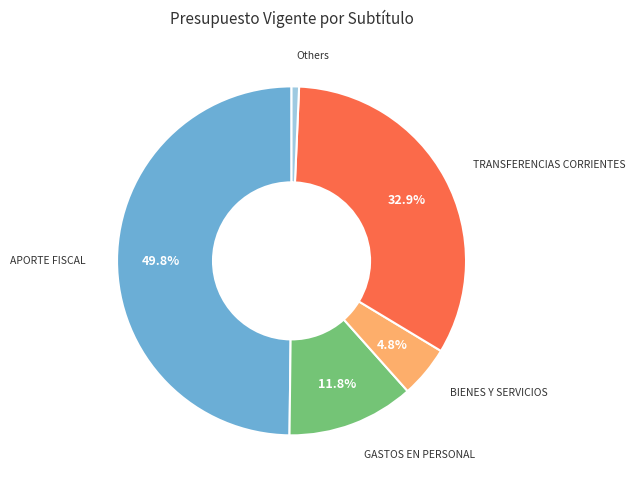

Does GASTOS EN PERSONAL represent more than half of the total?

No